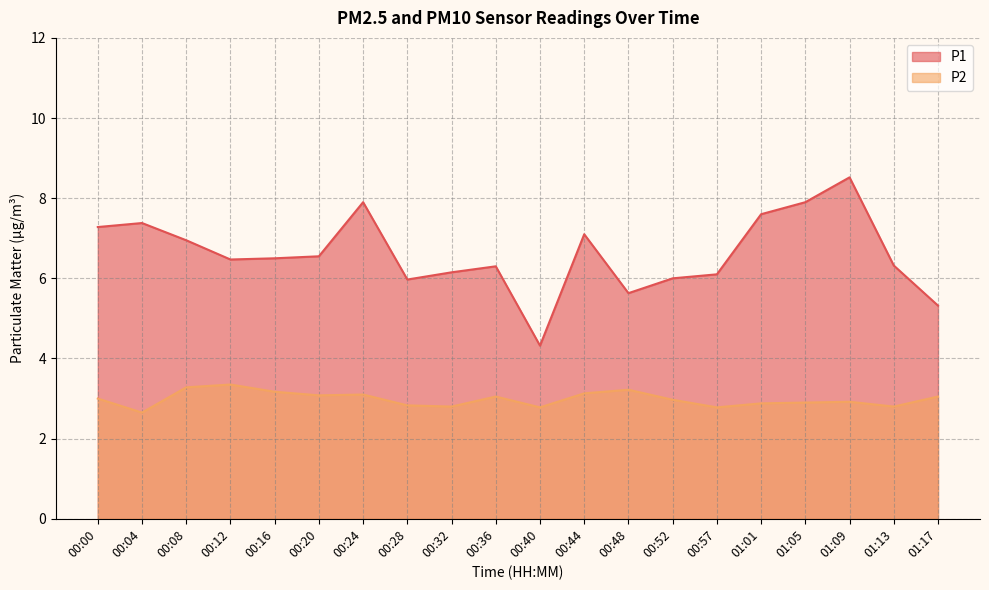

Reading left to right, what are all the values shown in this chart?

P1: 7.3	7.4	7.0	6.5	6.5	6.5	7.9	6.0	6.2	6.3	4.3	7.1	5.6	6.0	6.1	7.6	7.9	8.5	6.3	5.3
P2: 3.0	2.6	3.3	3.4	3.2	3.1	3.1	2.8	2.8	3.0	2.8	3.1	3.2	3.0	2.8	2.9	2.9	2.9	2.8	3.0